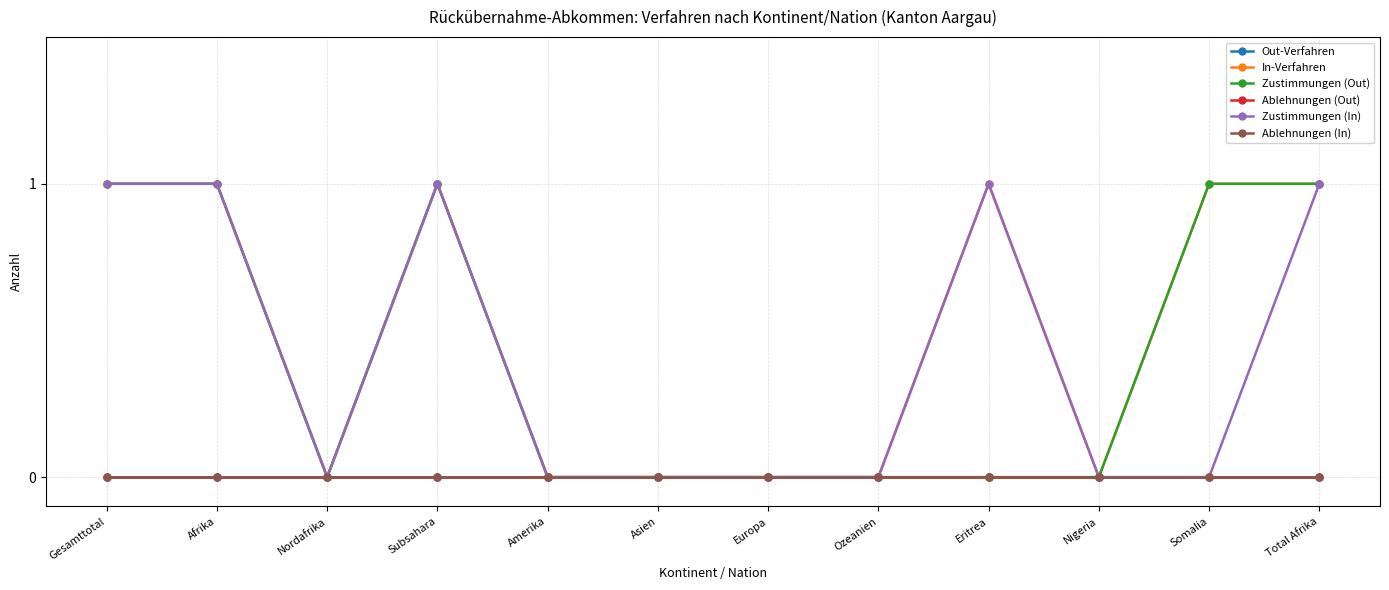

Reading left to right, what are all the values shown in this chart?

Out-Verfahren: 0	0	0	0	0	0	0	0	0	0	0	0
In-Verfahren: 1	1	0	1	0	0	0	0	1	0	1	1
Zustimmungen (Out): 1	1	0	1	0	0	0	0	0	0	1	1
Ablehnungen (Out): 0	0	0	0	0	0	0	0	0	0	0	0
Zustimmungen (In): 1	1	0	1	0	0	0	0	1	0	0	1
Ablehnungen (In): 0	0	0	0	0	0	0	0	0	0	0	0